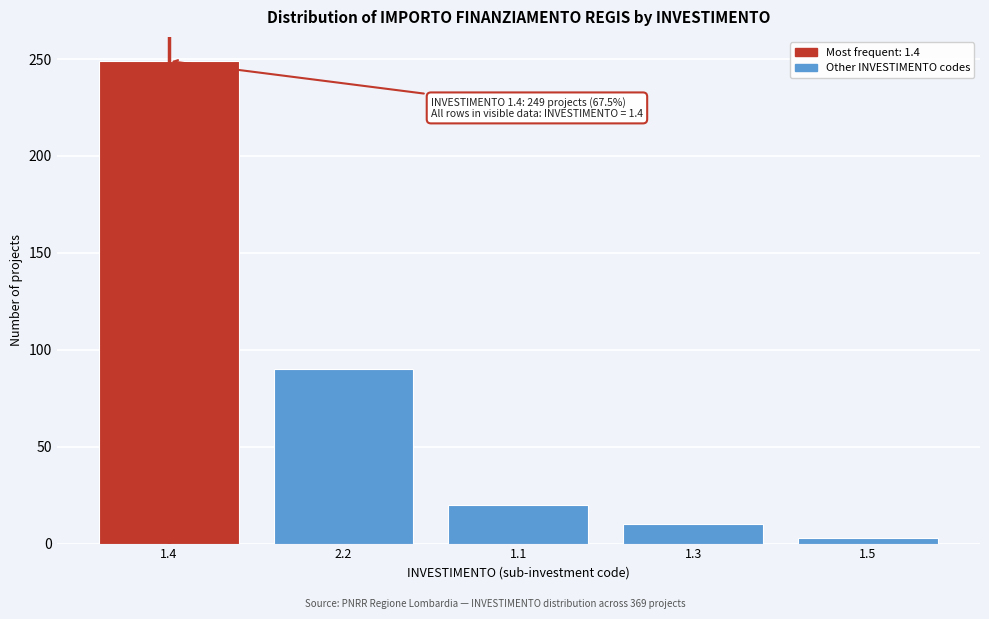

Reading left to right, what are all the values shown in this chart?

1.4=249	2.2=90	1.1=20	1.3=10	1.5=3